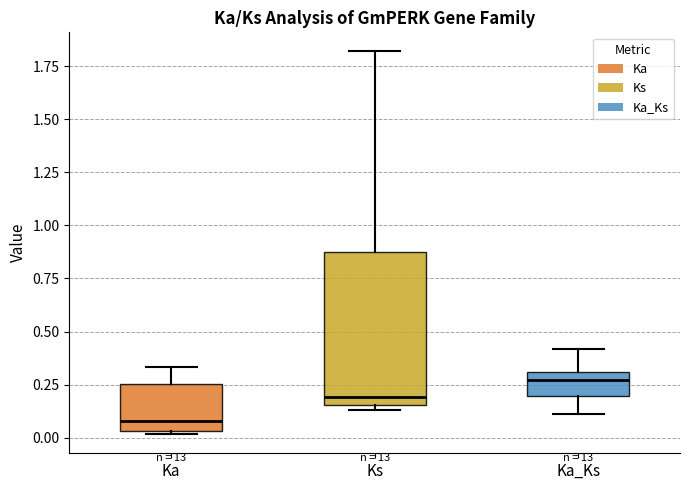

Reading left to right, read every box against the y-axis: the position of its median line, the range the box covers, and the ends of its whiskers. The values are not printed on the chart, so give them approximately, as read against the axis.

Ka: median 0.10, box 0.05 to 0.25, whiskers 0.00 to 0.35
Ks: median 0.20, box 0.15 to 0.90, whiskers 0.15 (just below the box's lower edge) to 1.80
Ka_Ks: median 0.25, box 0.20 to 0.30, whiskers 0.10 to 0.40